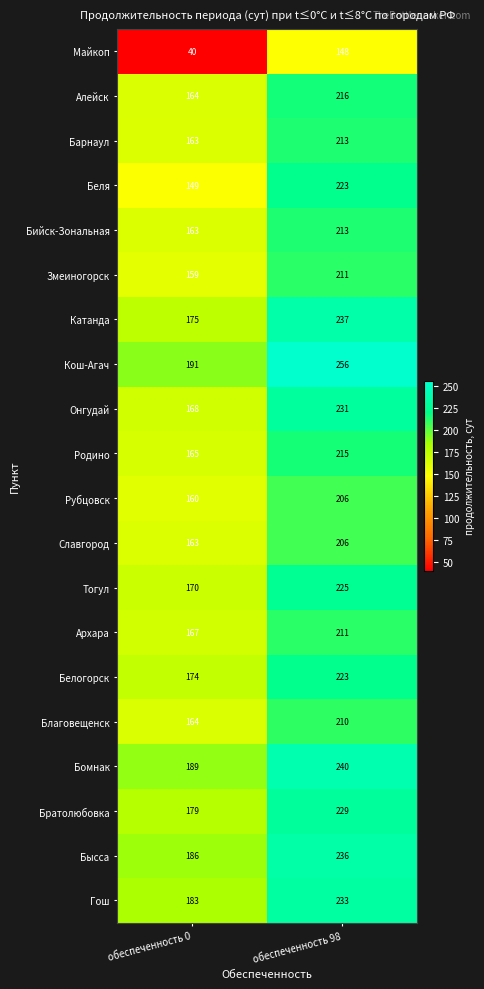

Where is Онгудай nearest to the value 199?

обеспеченность 0